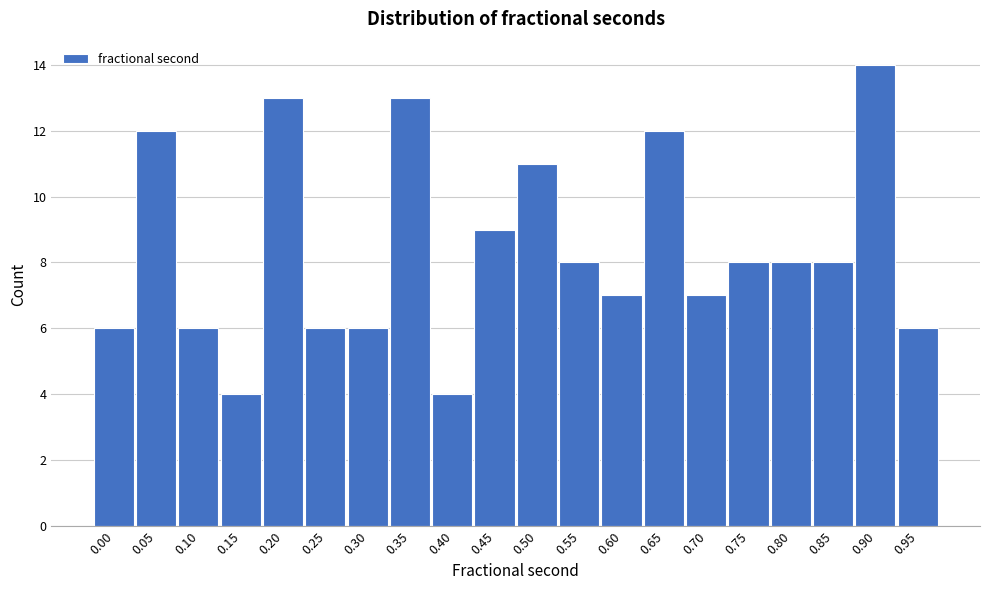

Reading left to right, list all the values displayed in this chart.

6	12	6	4	13	6	6	13	4	9	11	8	7	12	7	8	8	8	14	6